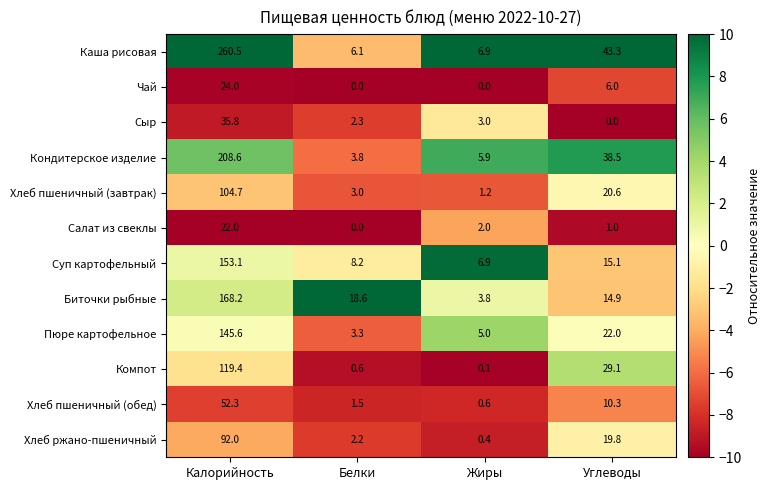

Rank the categories by Пюре картофельное value from highest to lowest.

Калорийность, Углеводы, Жиры, Белки